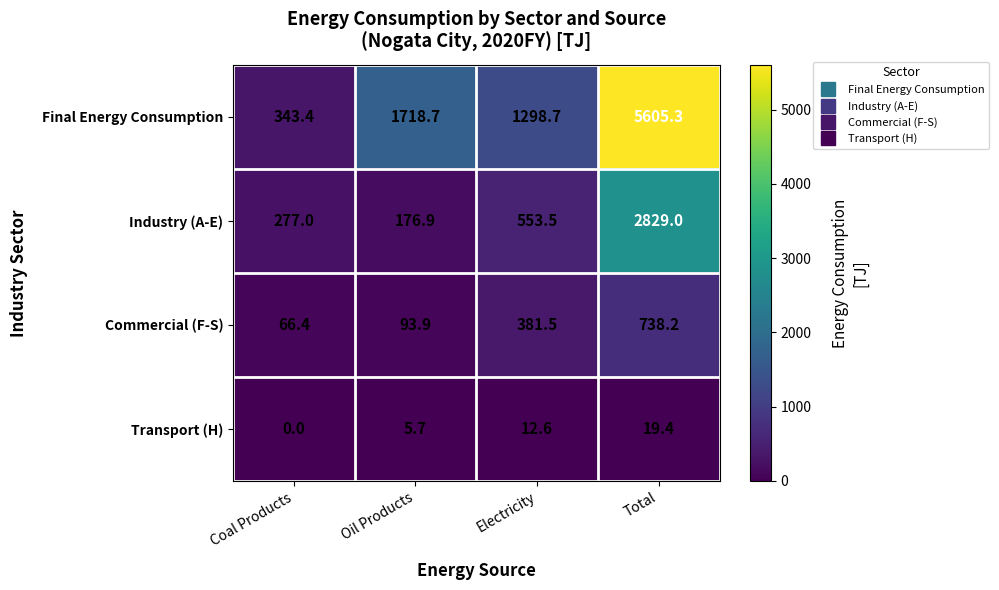

Reading left to right, extract all data points from this chart.

Final Energy Consumption: 343.4	1718.7	1298.7	5605.3
Industry (A-E): 277.0	176.9	553.5	2829.0
Commercial (F-S): 66.4	93.9	381.5	738.2
Transport (H): 0.0	5.7	12.6	19.4